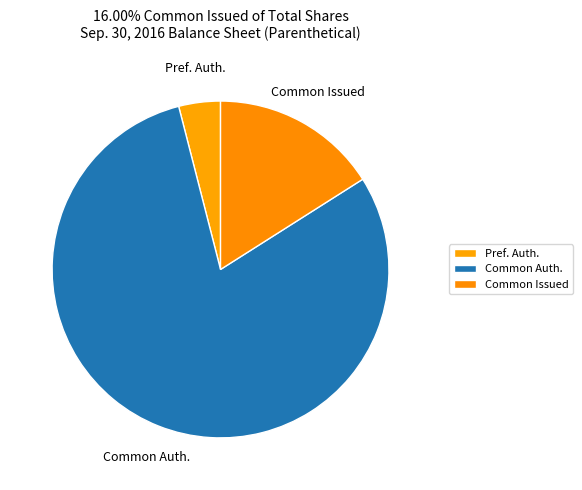

Count the number of slices in the pie.

3